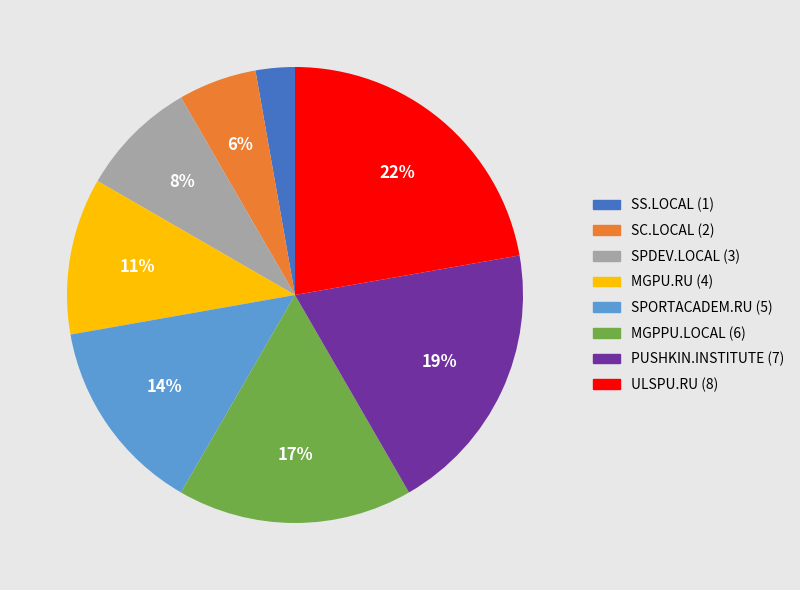

To the nearest percent, what portion does MGPU.RU represent?

11%